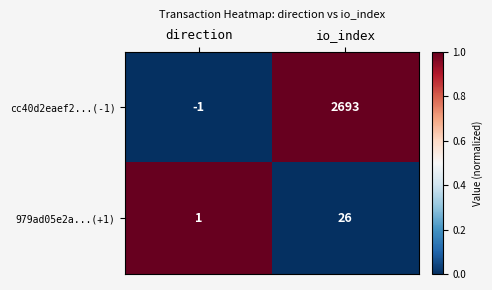

True or false: cc40d2eaef2...(-1) has a value of 0 at direction.

False